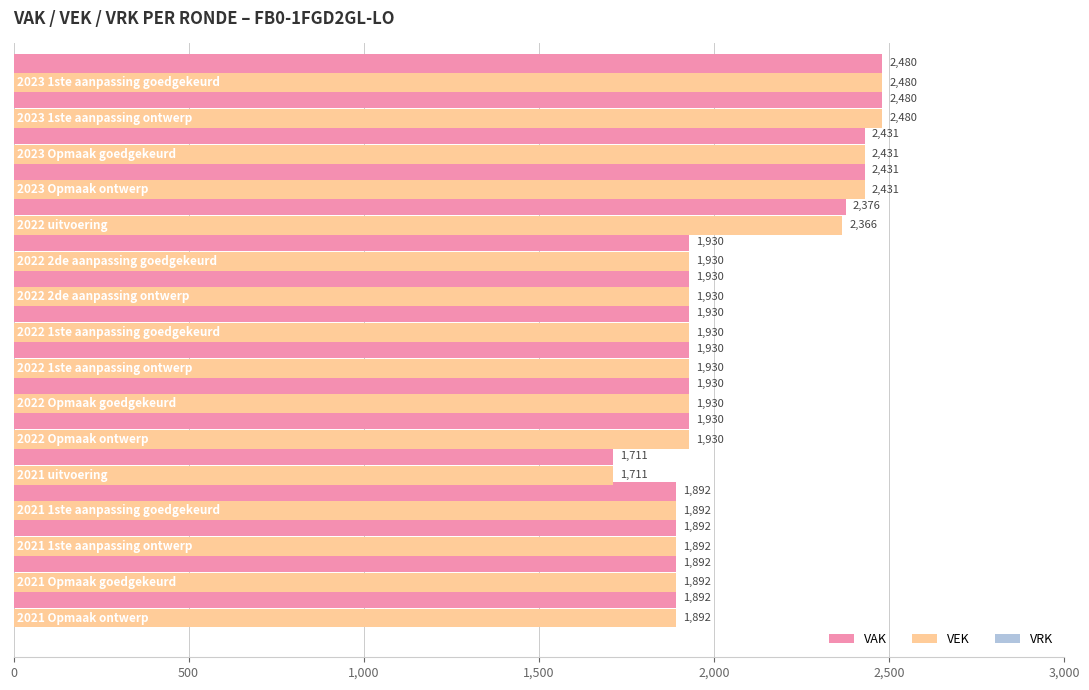

What is the sum of all VEK values?

33047